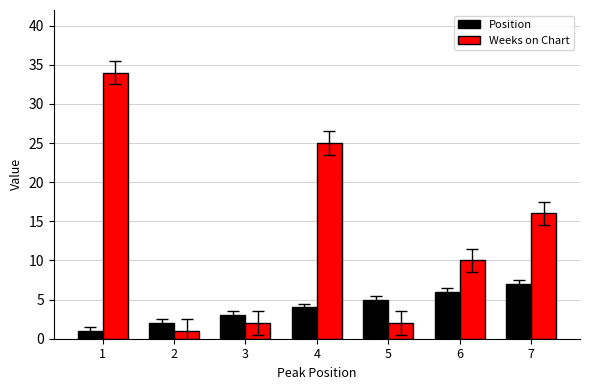

Which series changed the most between 1 and 7?

Weeks on Chart